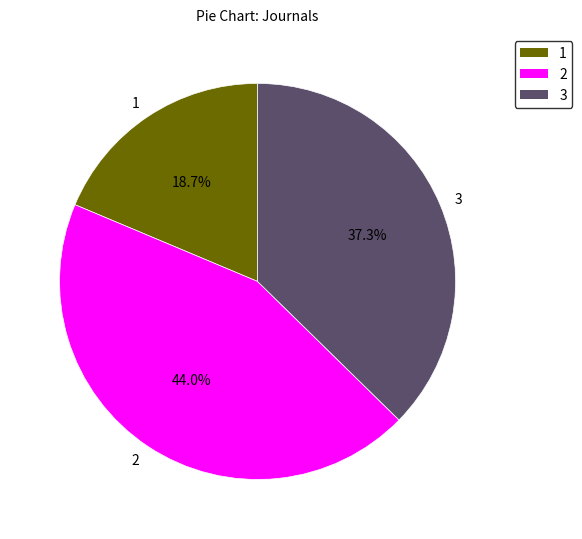

Rank the categories by value from highest to lowest.

2, 3, 1